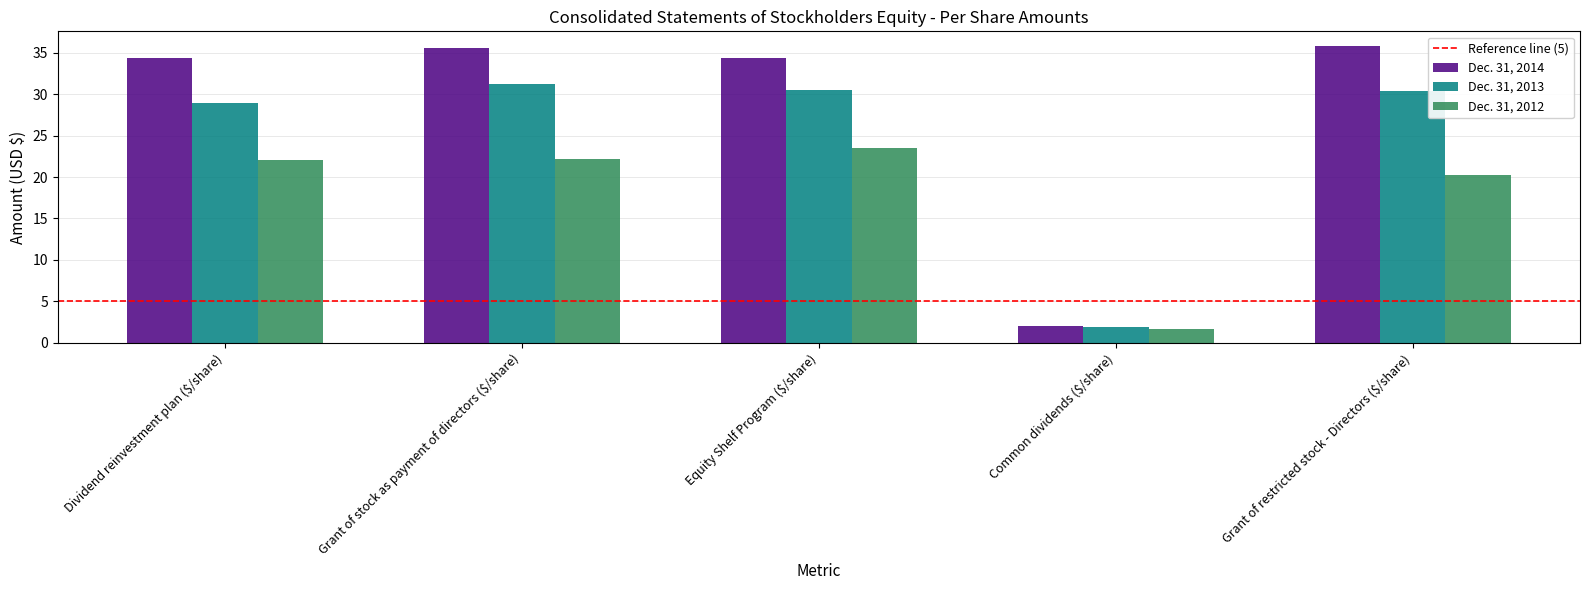

Between Grant of stock as payment of directors ($/share) and Common dividends ($/share), which series saw the biggest shift?

Dec. 31, 2014